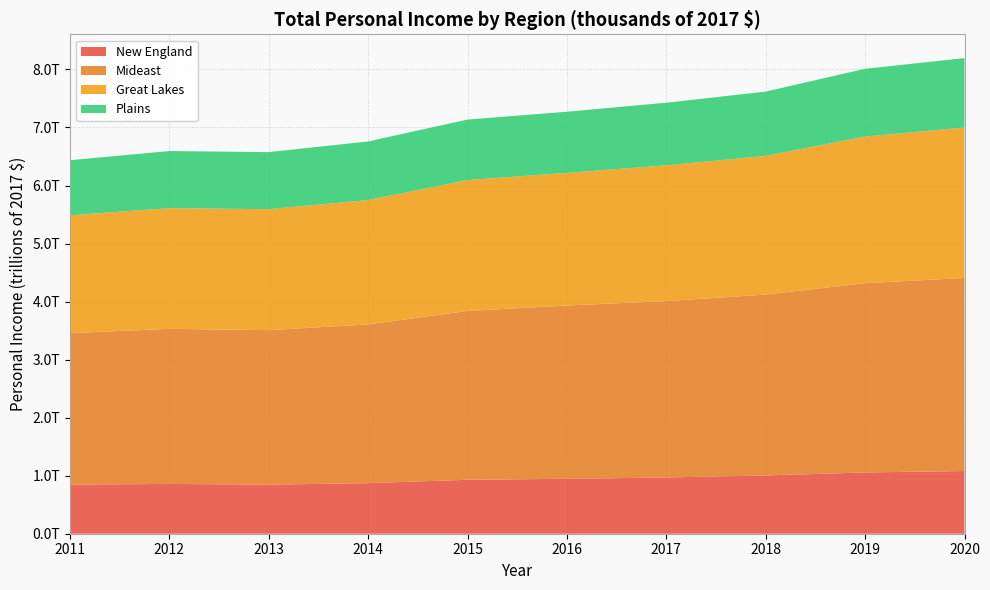

Reading left to right, list all the values displayed in this chart.

New England: 2011=845351419.0	2012=858093915.3	2013=845183196.0	2014=871823274.8	2015=929515495.9	2016=945992900.0	2017=969211563.9	2018=1003830119.1	2019=1055460315.6	2020=1079862161.9
Mideast: 2011=2611384131.8	2012=2672413973.8	2013=2662579285.8	2014=2734384174.6	2015=2909524136.4	2016=2986508900.0	2017=3039077201.8	2018=3117299661.3	2019=3261525245.3	2020=3327018101.3
Great Lakes: 2011=2030039503.7	2012=2079343461.6	2013=2084329188.2	2014=2143127696.8	2015=2254263644.8	2016=2285391600.0	2017=2339111758.5	2018=2389290804.1	2019=2526278232.4	2020=2592713045.9
Plains: 2011=949032341.0	2012=983779799.4	2013=982962813.6	2014=1009962563.3	2015=1042835692.1	2016=1053457000.0	2017=1078815003.6	2018=1107972976.8	2019=1167972964.1	2020=1195338237.3